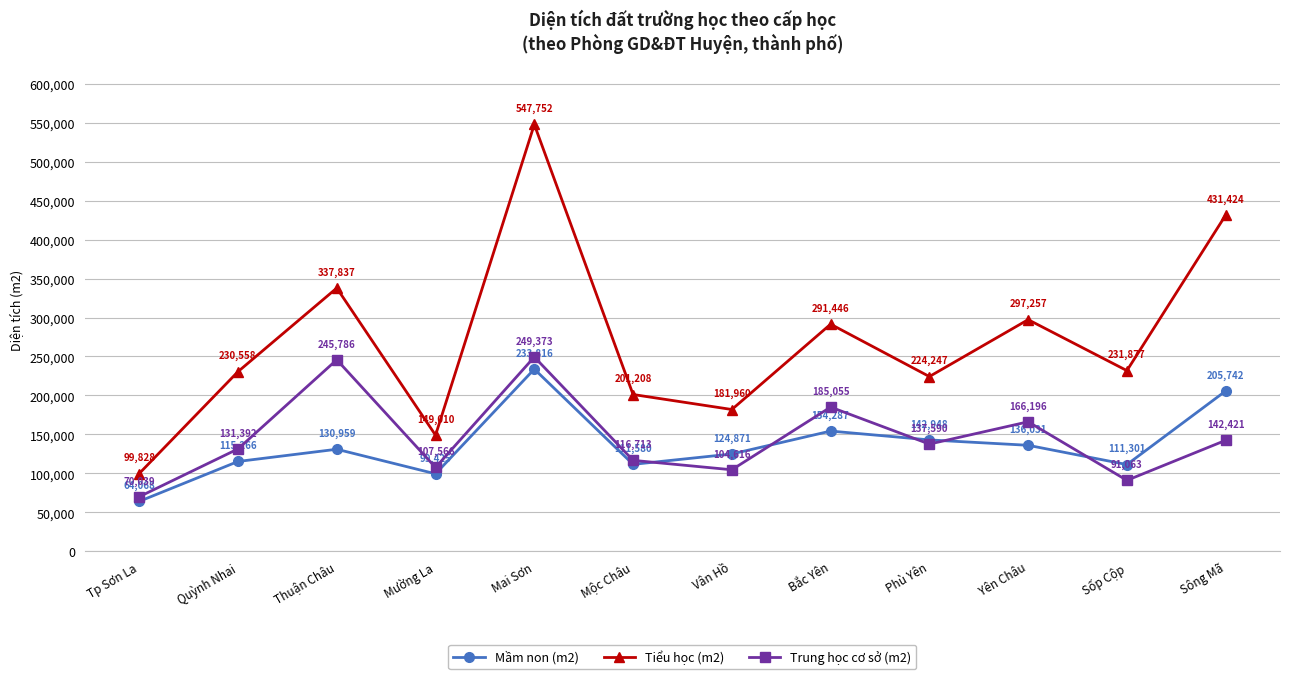

Where is the first local minimum for Trung học cơ sở (m2)?

Mường La